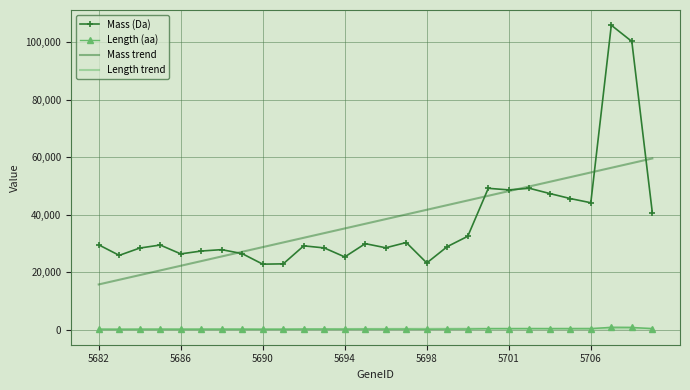

True or false: Mass trend and Length trend intersect in this chart.

False